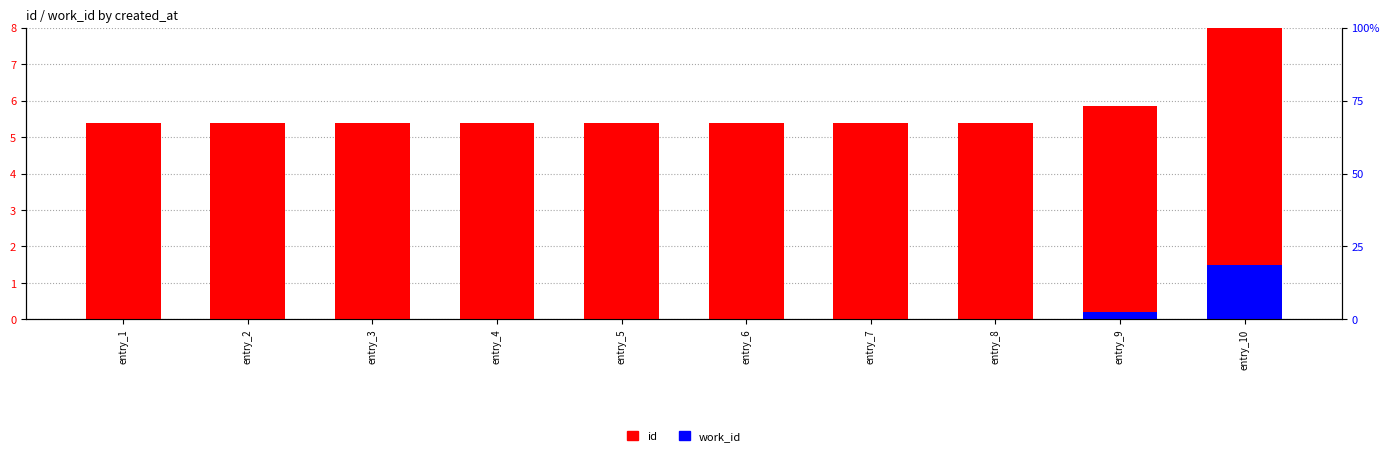

Between entry_3 and entry_2, which is larger?

entry_3